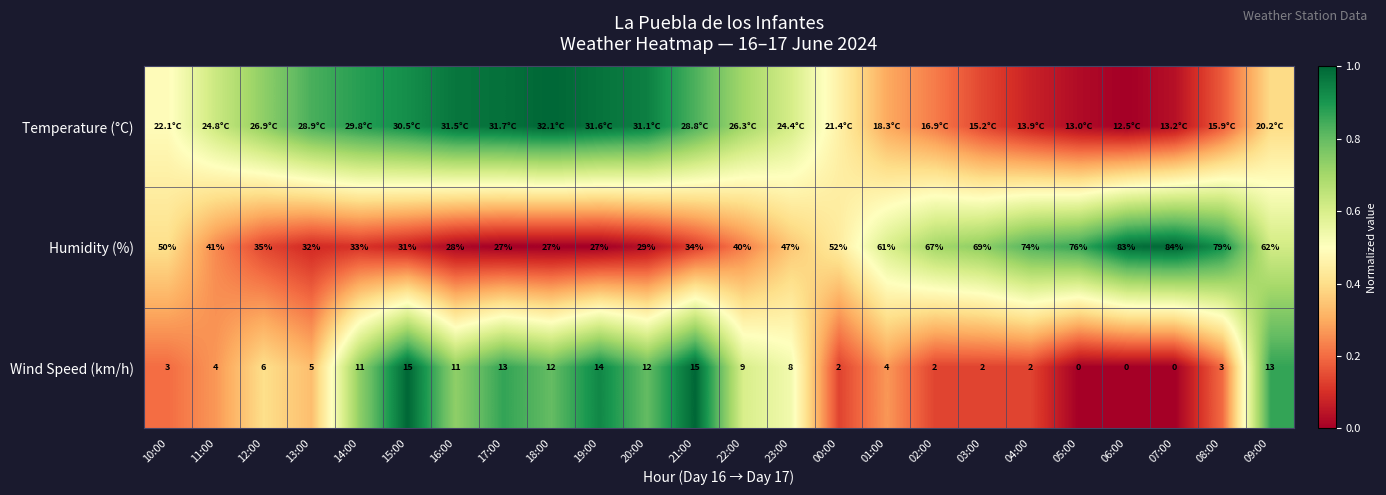

How many distinct data groups are displayed?

3